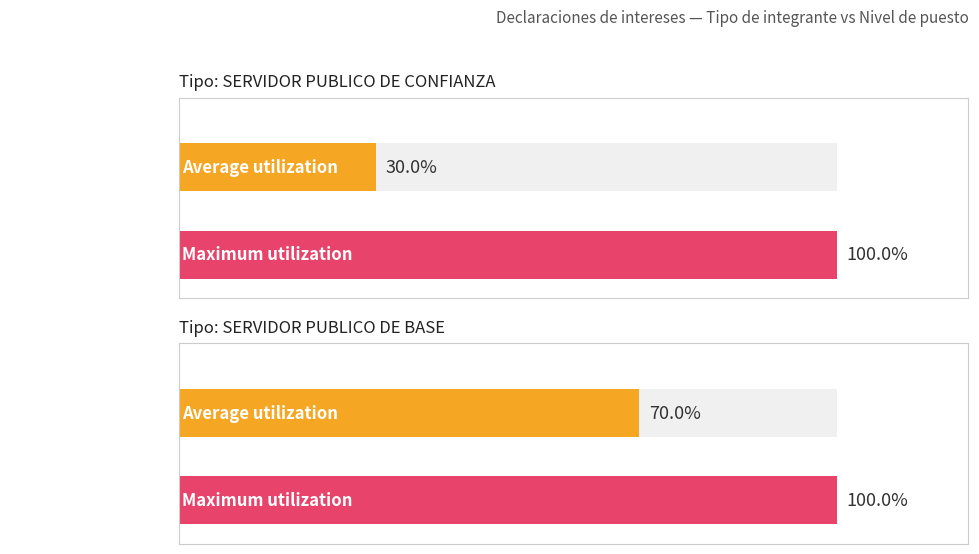

What is the minimum value for Maximum utilization?

1